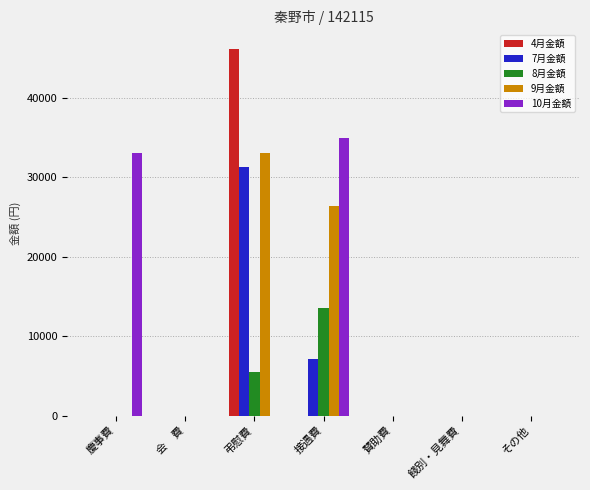

Is the value of 9月金額 at その他 greater than the value of 4月金額 at 弔慰費?

No